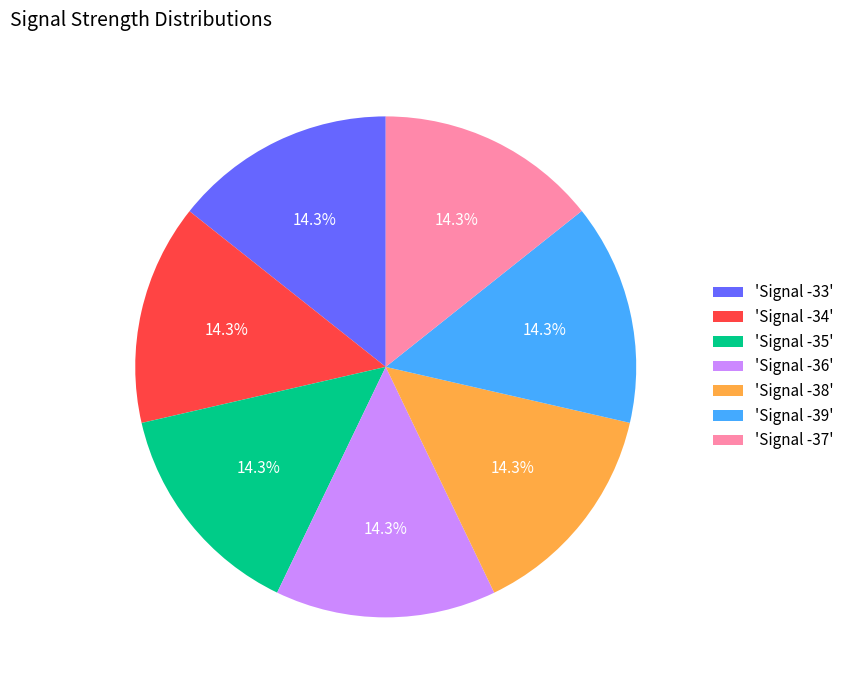

How many slices are in this pie chart?

7